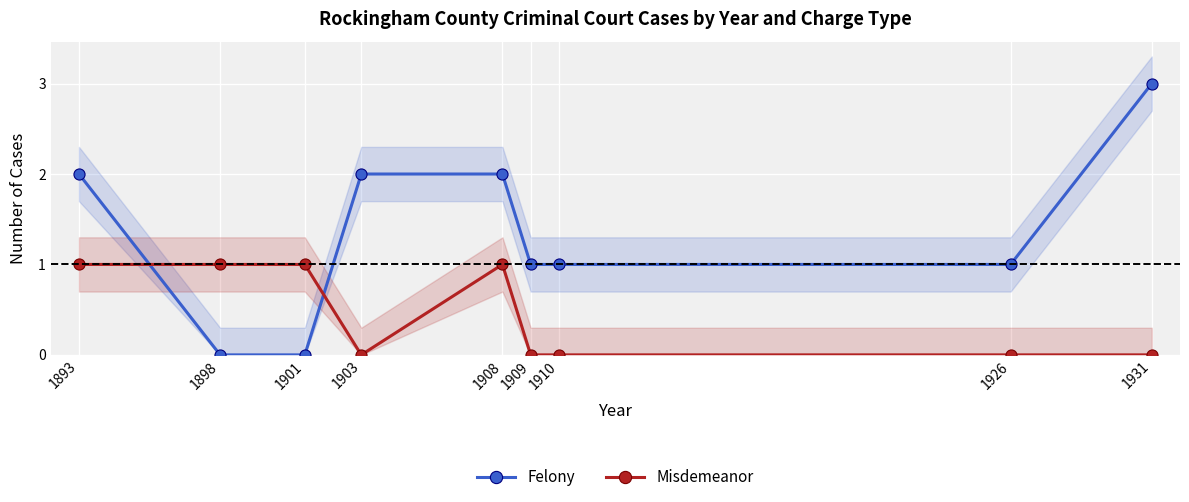

Where is the first local maximum for Misdemeanor?

1908